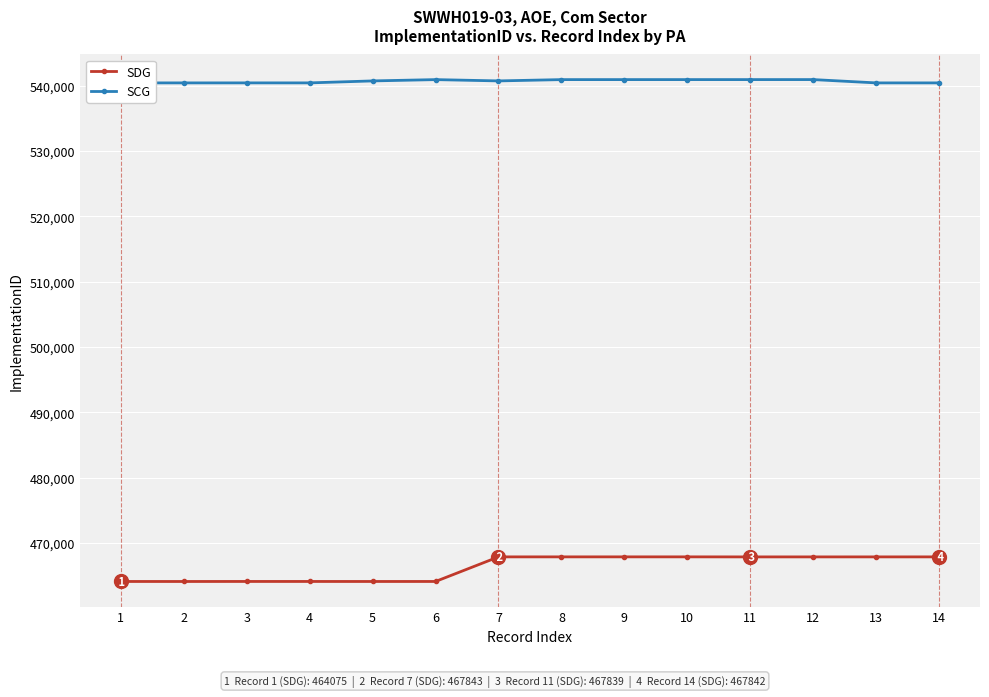

Is the value of SDG at 11 greater than the value of SCG at 2?

No